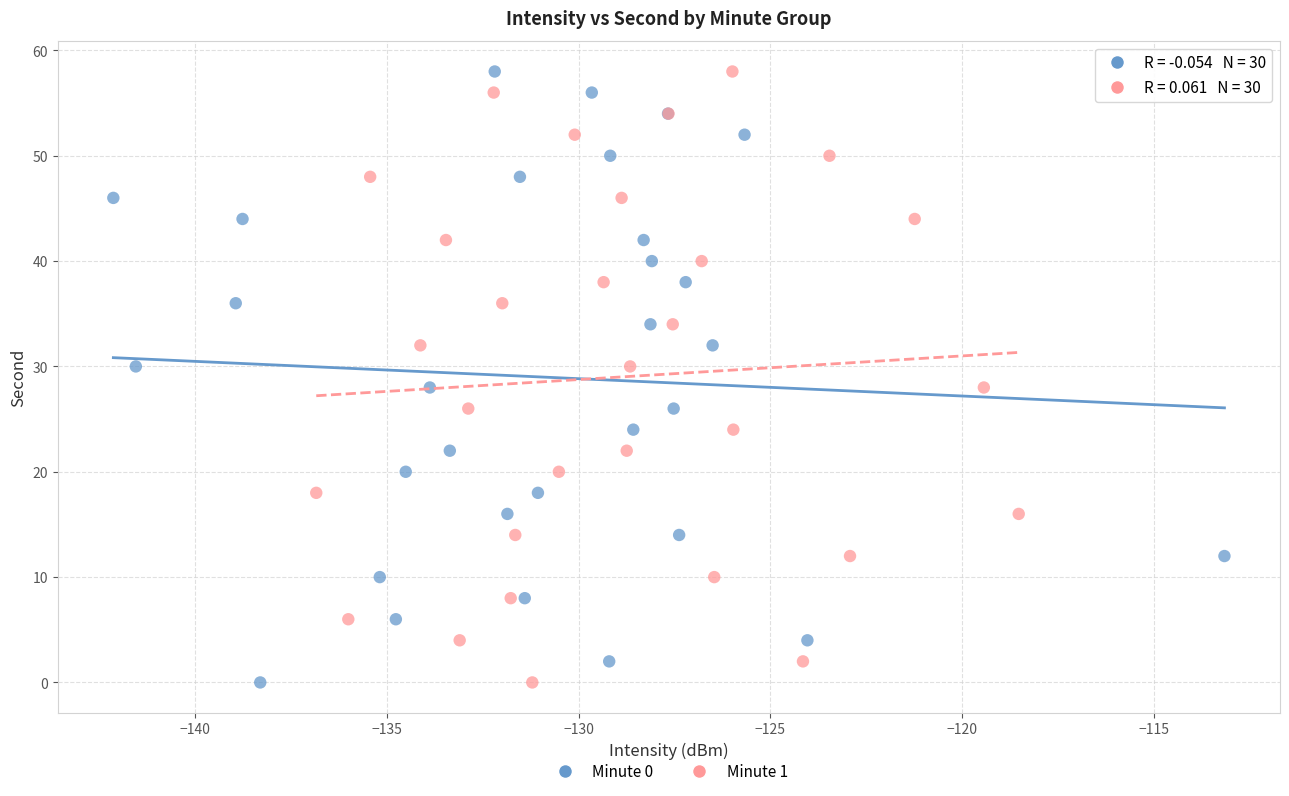

What are all the series names shown in the legend?

Minute 0, Minute 1